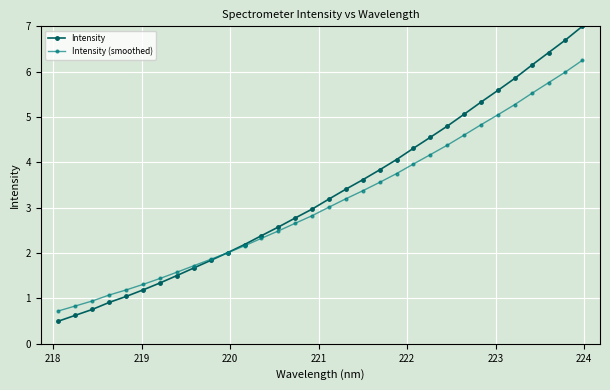

What is the maximum value for Intensity?

7.0